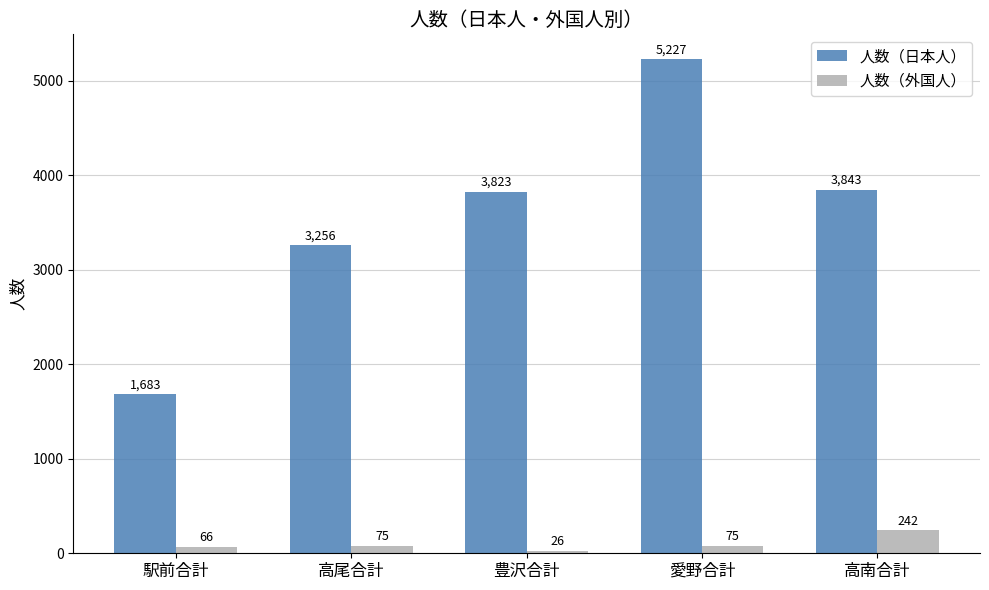

What is the average value of the 人数（日本人） series?

3566